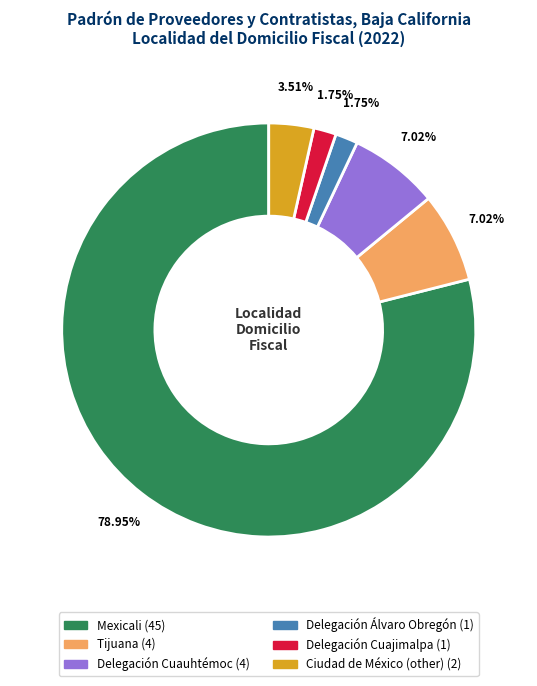

How many slices are in this pie chart?

6